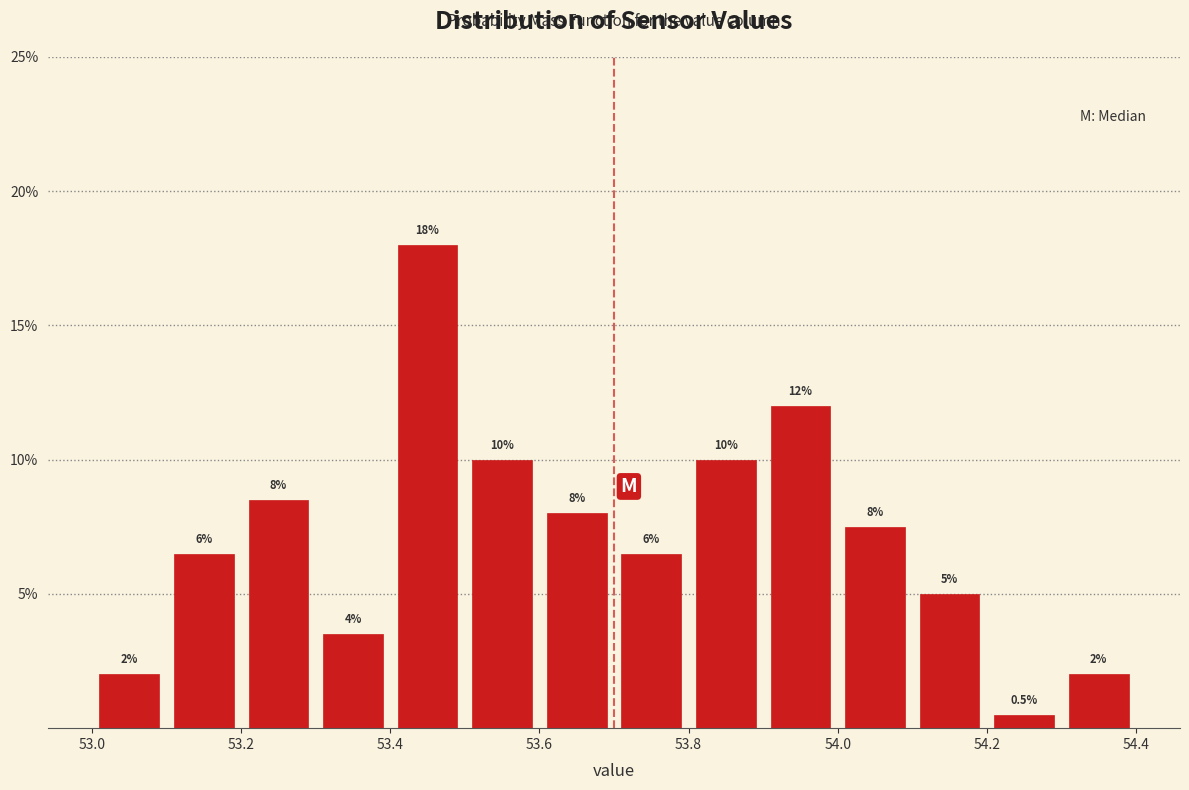

Over which range of the x-axis is the bar tallest?

53.4 to 53.5